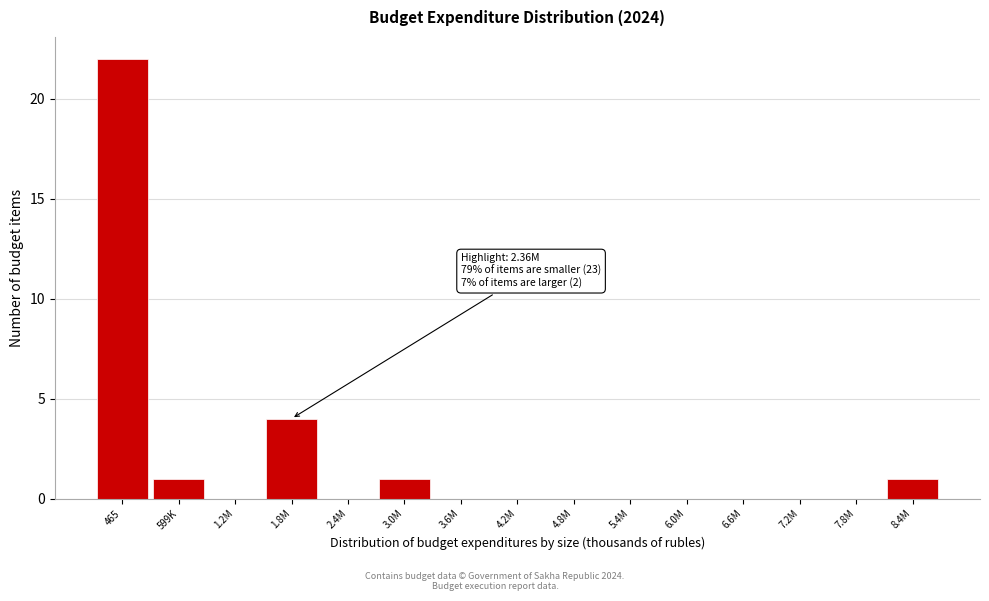

Reading left to right, transcribe all the data shown in this chart.

465=22	599K=1	1.2M=0	1.8M=4	2.4M=0	3.0M=1	3.6M=0	4.2M=0	4.8M=0	5.4M=0	6.0M=0	6.6M=0	7.2M=0	7.8M=0	8.4M=1